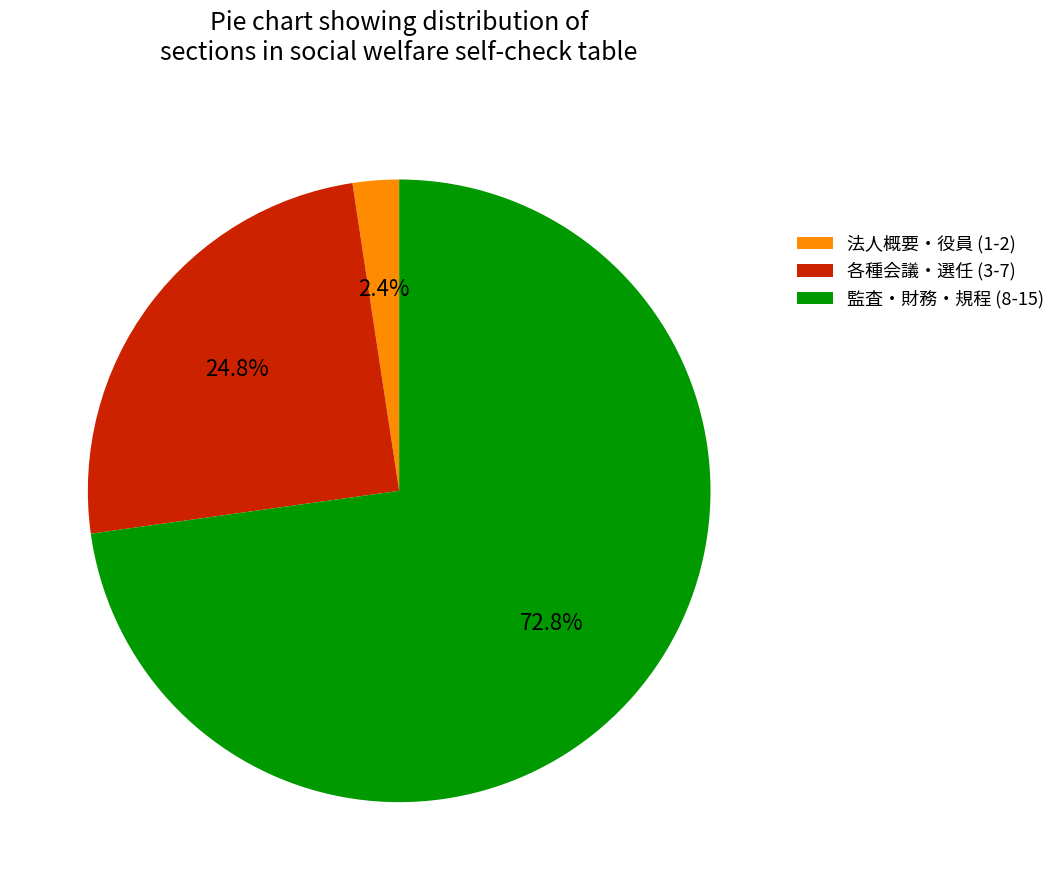

Which has a higher value, 法人概要・役員 (1-2) or 監査・財務・規程 (8-15)?

監査・財務・規程 (8-15)